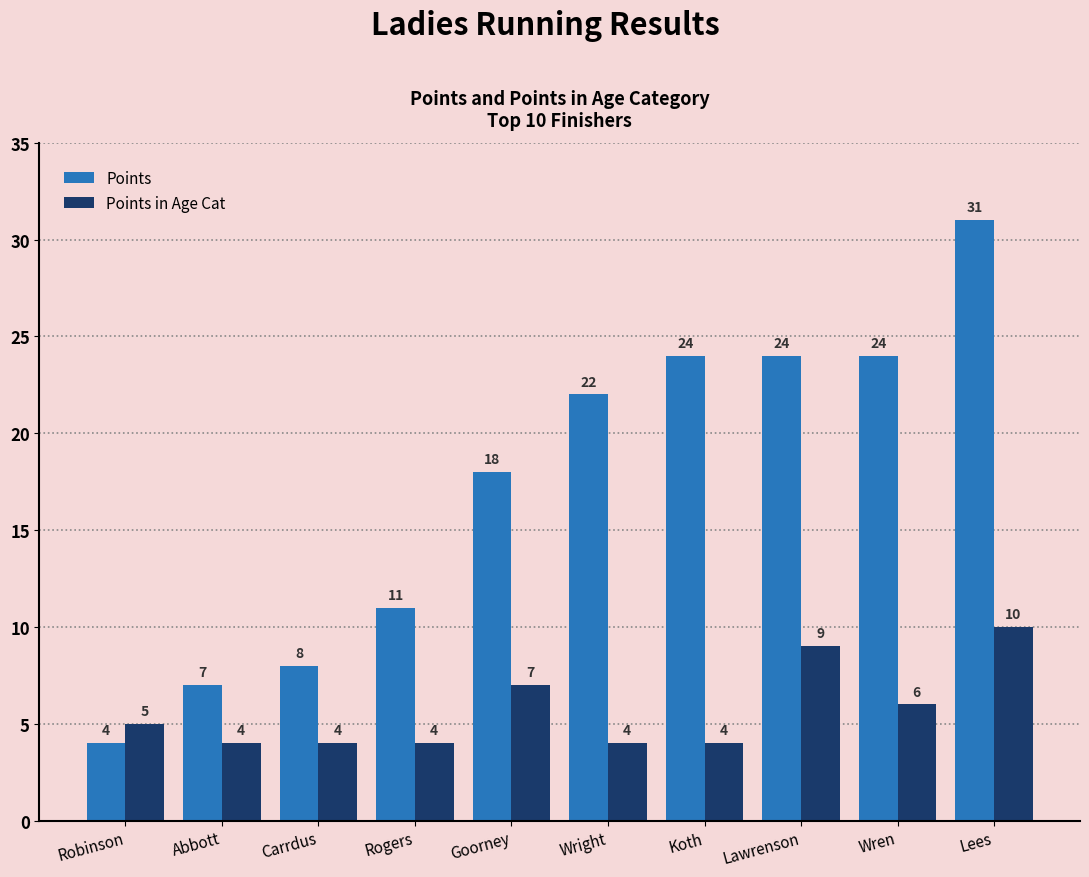

What is the total value across all series at Goorney?

25